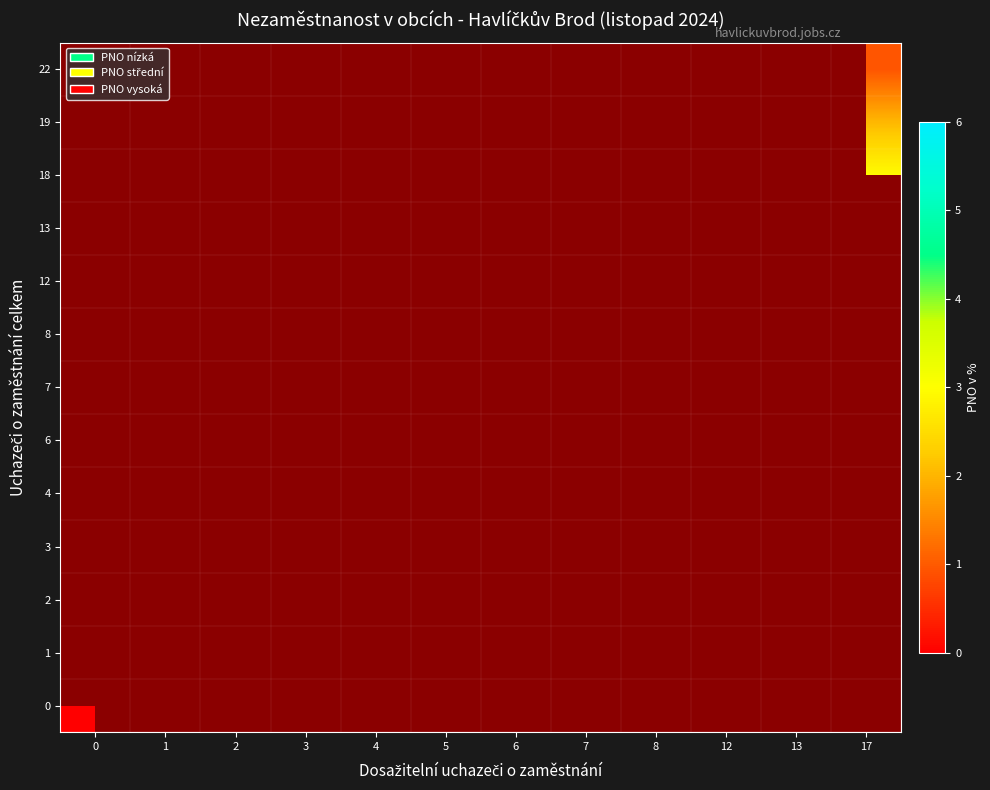

What is the greatest value displayed?

5.9